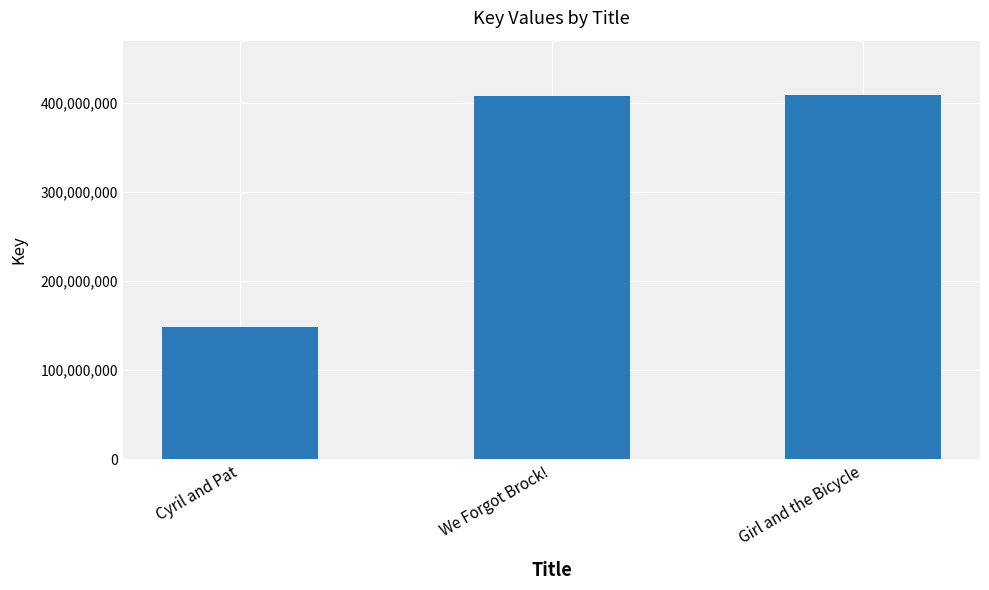

What is the ratio of the value at Girl and the Bicycle to the value at Cyril and Pat?

2.8